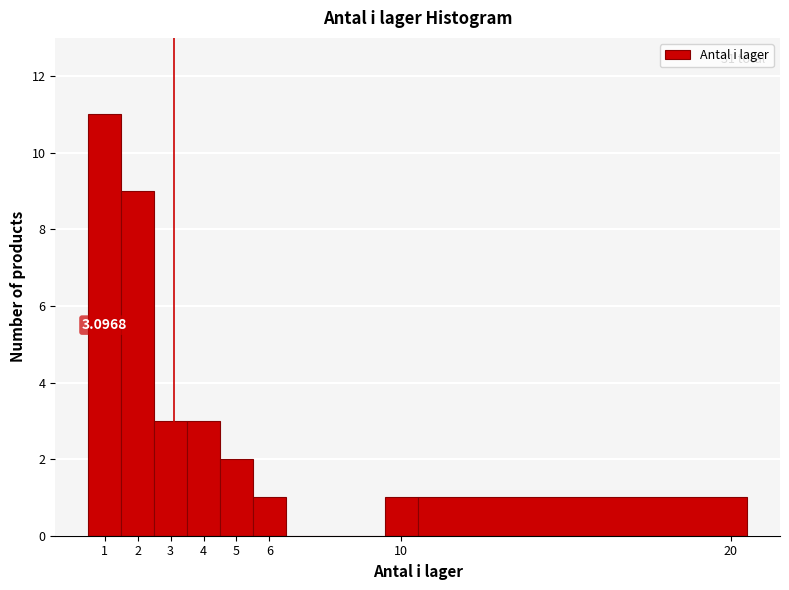

Over which range of the x-axis is the bar tallest?

0.5 to 1.5